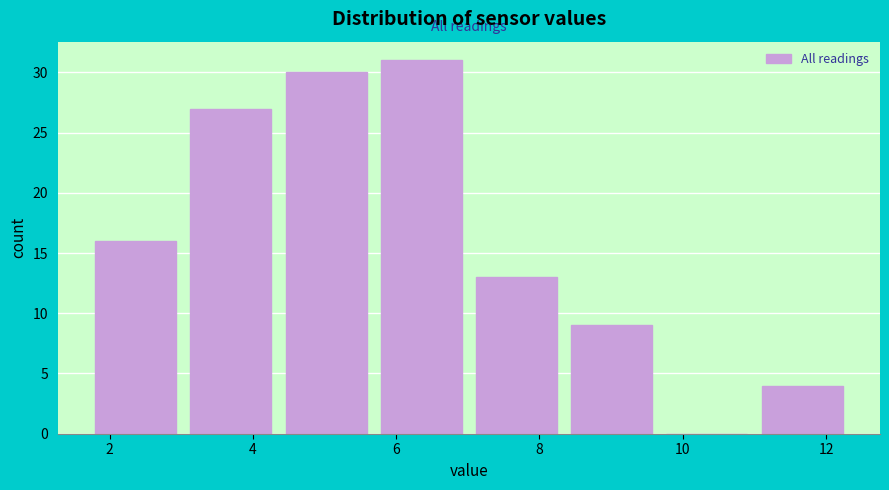

Which range on the x-axis has the tallest bar?

5.6 to 7.0